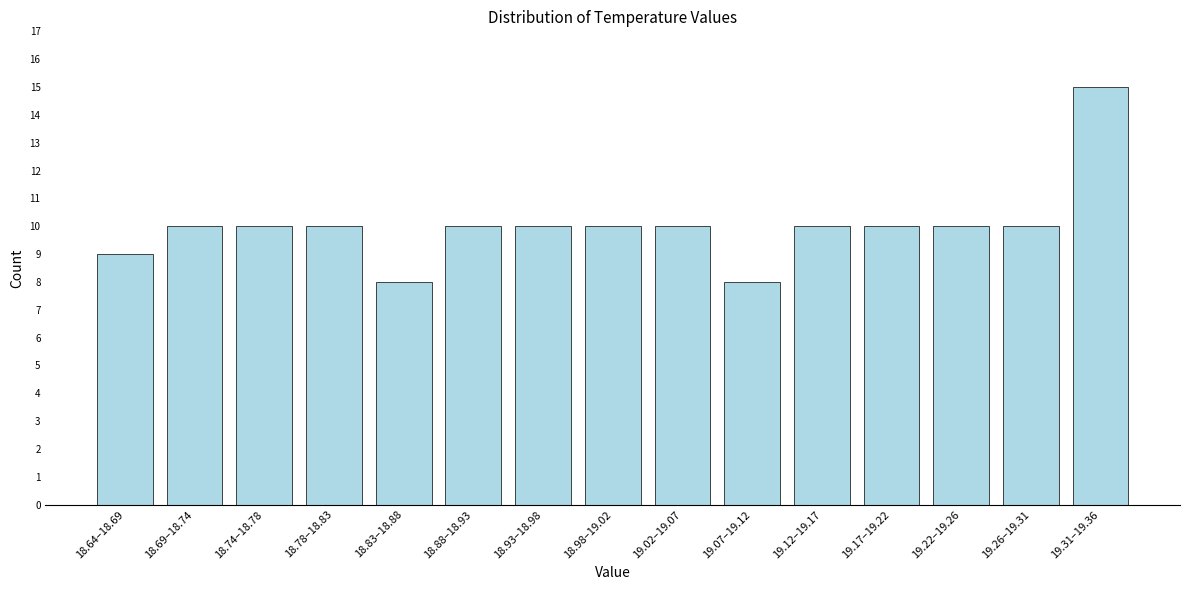

Reading left to right, transcribe all the data shown in this chart.

18.64–18.69=9	18.69–18.74=10	18.74–18.78=10	18.78–18.83=10	18.83–18.88=8	18.88–18.93=10	18.93–18.98=10	18.98–19.02=10	19.02–19.07=10	19.07–19.12=8	19.12–19.17=10	19.17–19.22=10	19.22–19.26=10	19.26–19.31=10	19.31–19.36=15